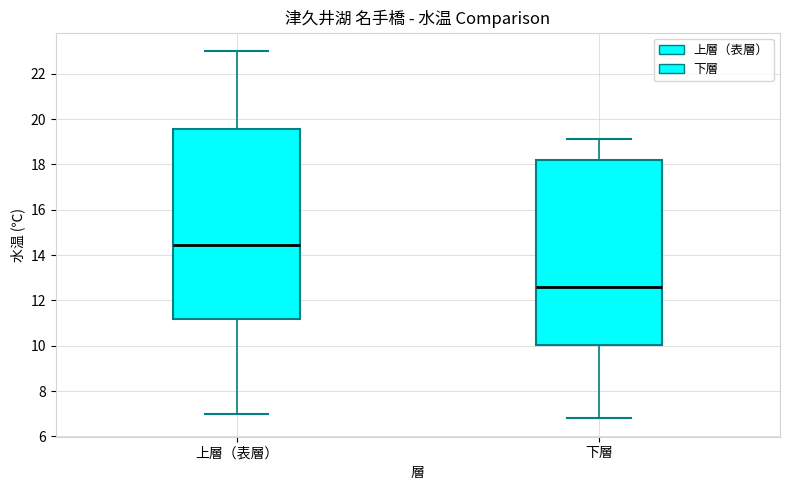

Reading left to right, transcribe this box plot: for each box, give where its median line is, the range the box spans, and where its two whiskers end, as read against the y-axis. The values are not printed on the chart, so give them approximately, as read against the axis.

上層（表層）: median 14.4, box 11.2 to 19.6, whiskers 7.0 to 23.0
下層: median 12.6, box 10.0 to 18.2, whiskers 6.8 to 19.2